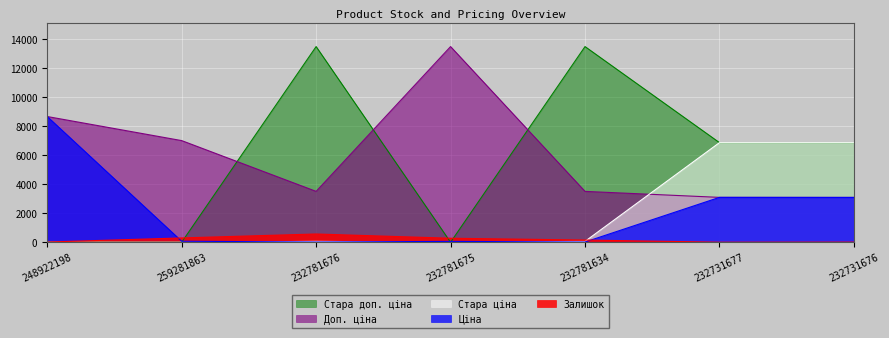

At which label does Стара ціна first exceed 59?

232781676